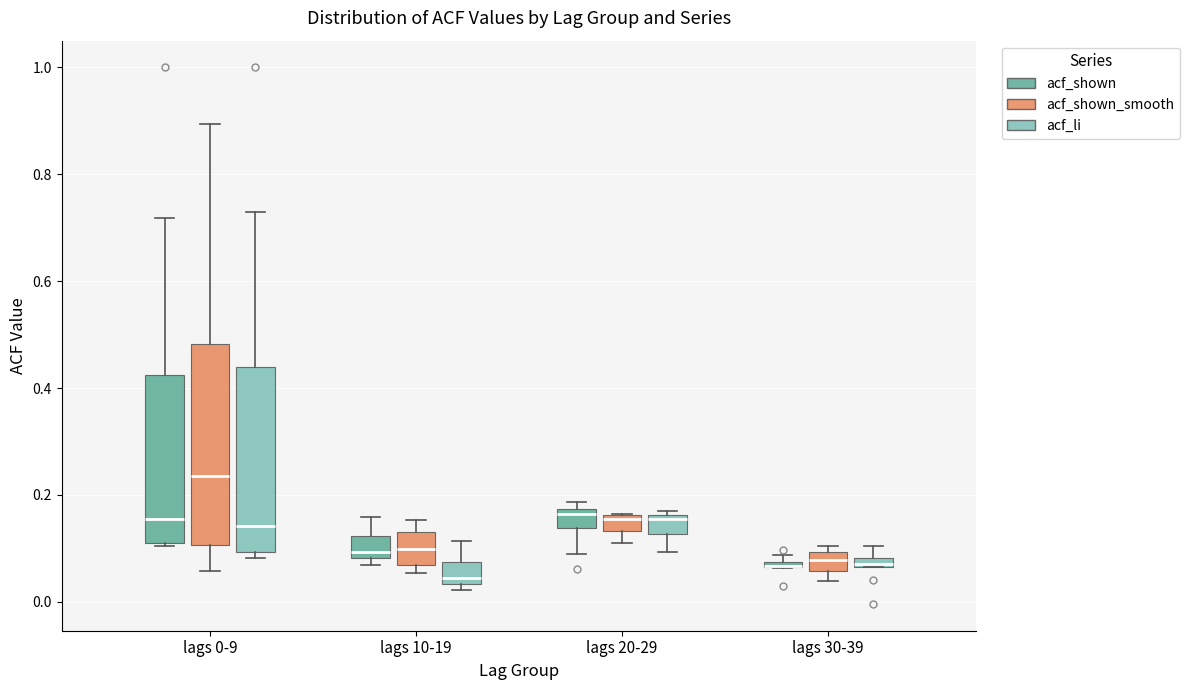

Where does the median line of the box for lags 20-29 (acf_shown) sit on the y-axis? The values are not printed on the chart, so give them approximately, as read against the axis.

0.16